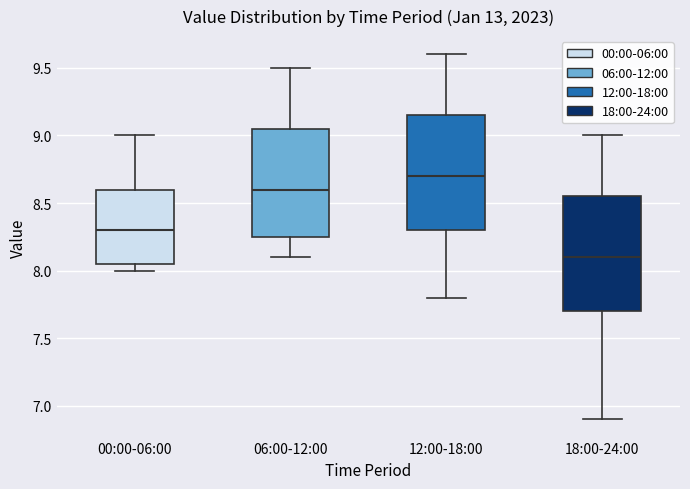

Which box has the lowest median line?

18:00-24:00